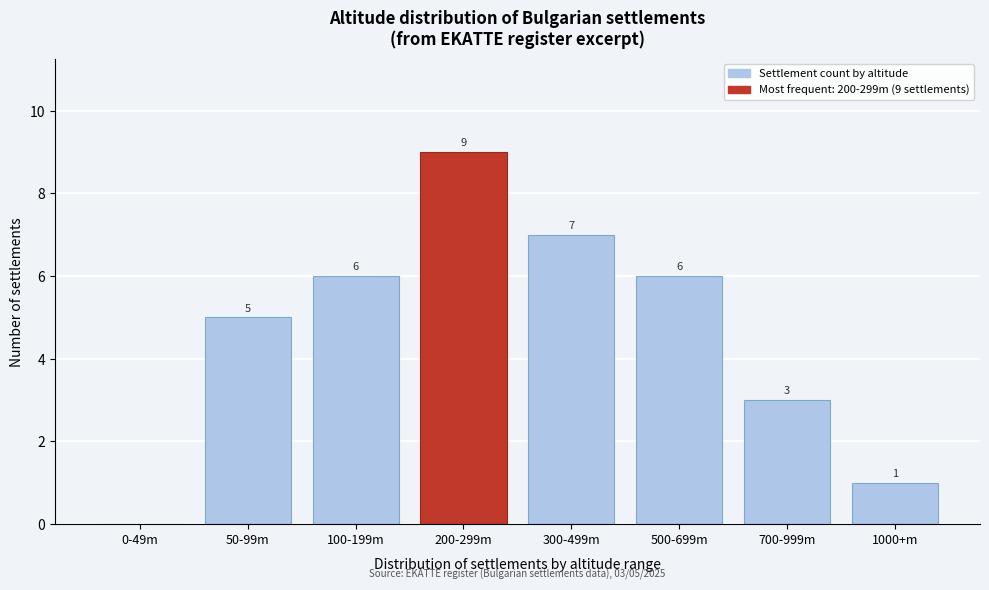

Reading left to right, extract all data points from this chart.

0-49m=0	50-99m=5	100-199m=6	200-299m=9	300-499m=7	500-699m=6	700-999m=3	1000+m=1